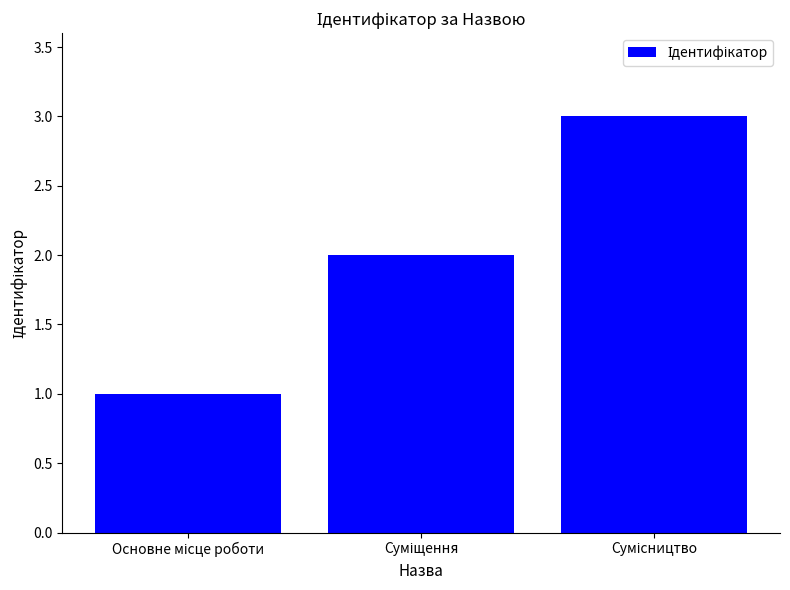

What is the greatest value displayed?

3